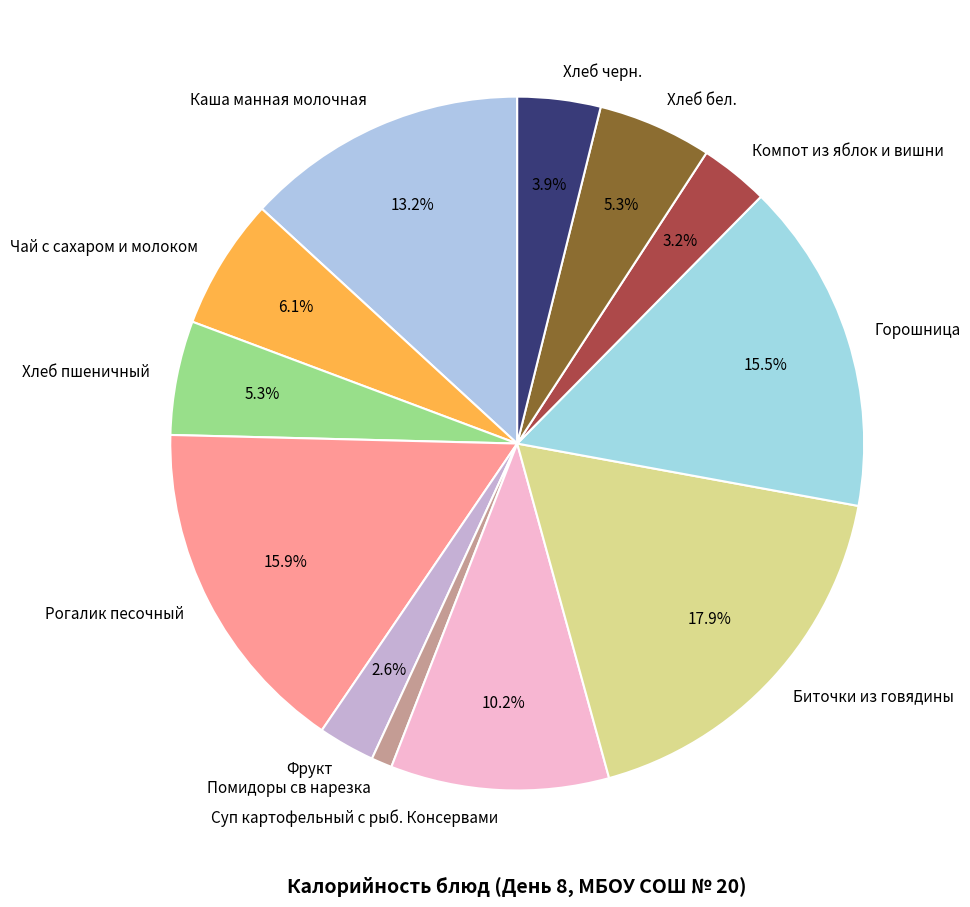

Is there a majority slice in this chart?

No